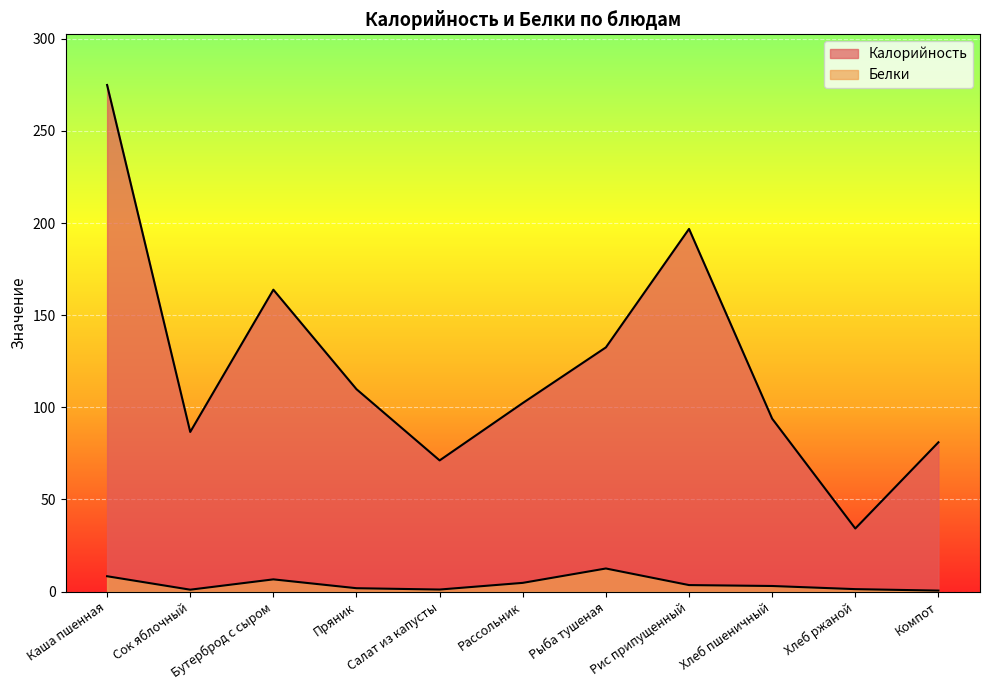

Rank the series at Хлеб ржаной from highest to lowest value.

Калорийность, Белки